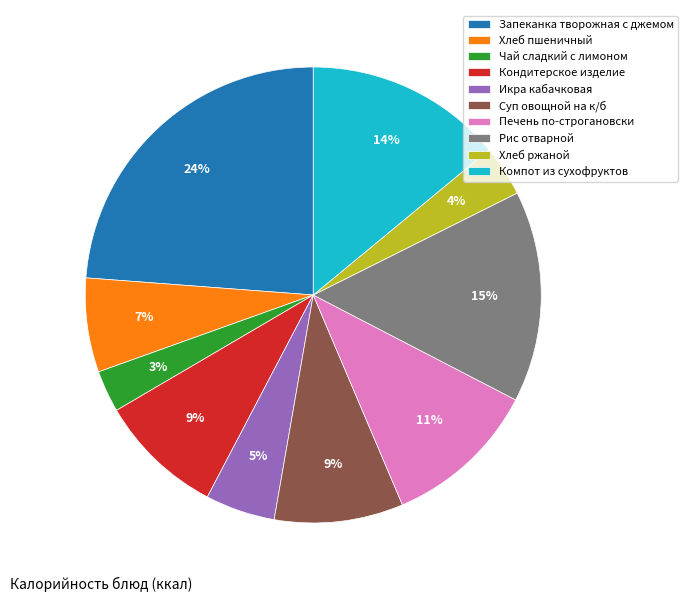

To the nearest percent, what is the combined percentage of Кондитерское изделие and Икра кабачковая?

14%